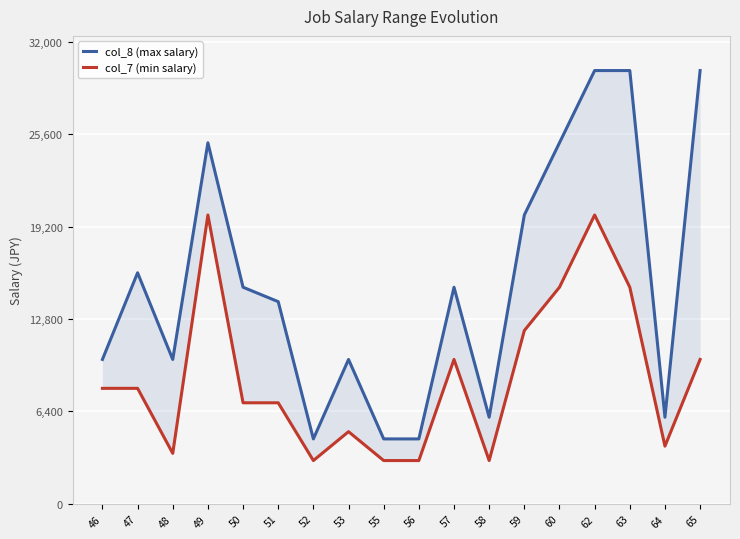

What are all the series names shown in the legend?

col_8 (max salary), col_7 (min salary)